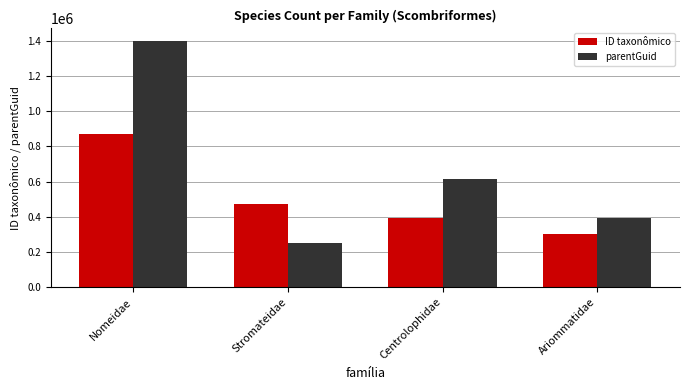

Which category has the lowest value across all series?

Stromateidae